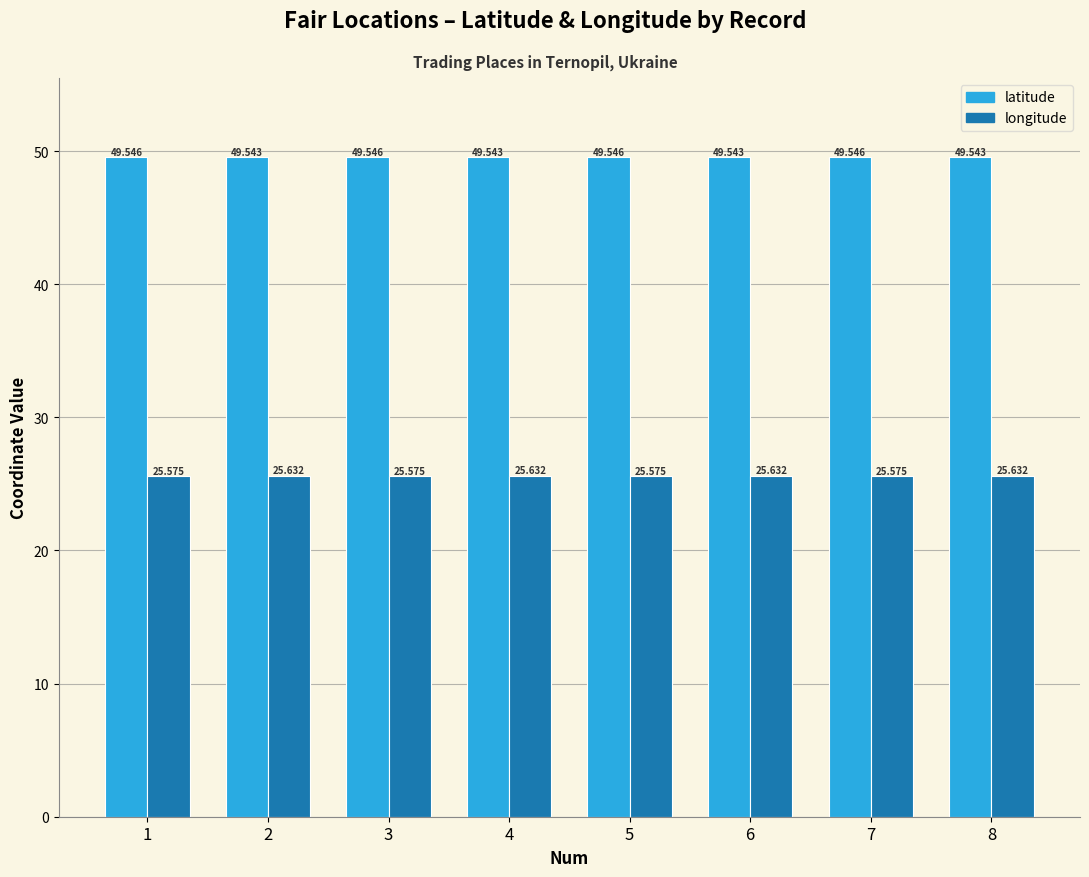

Which series has the largest total across all categories?

latitude